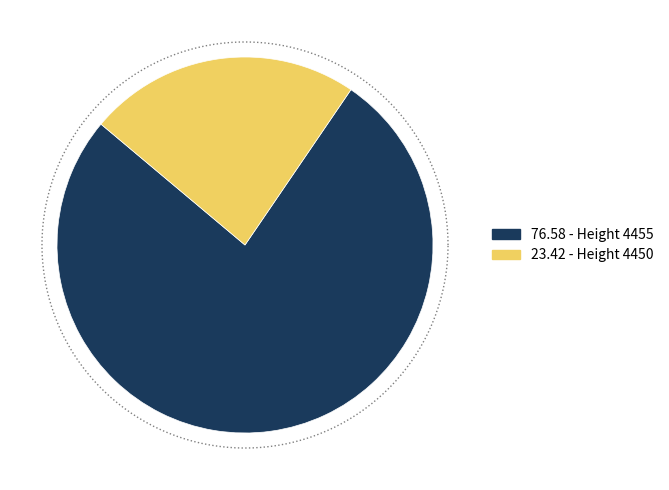

What is the majority slice?

4455